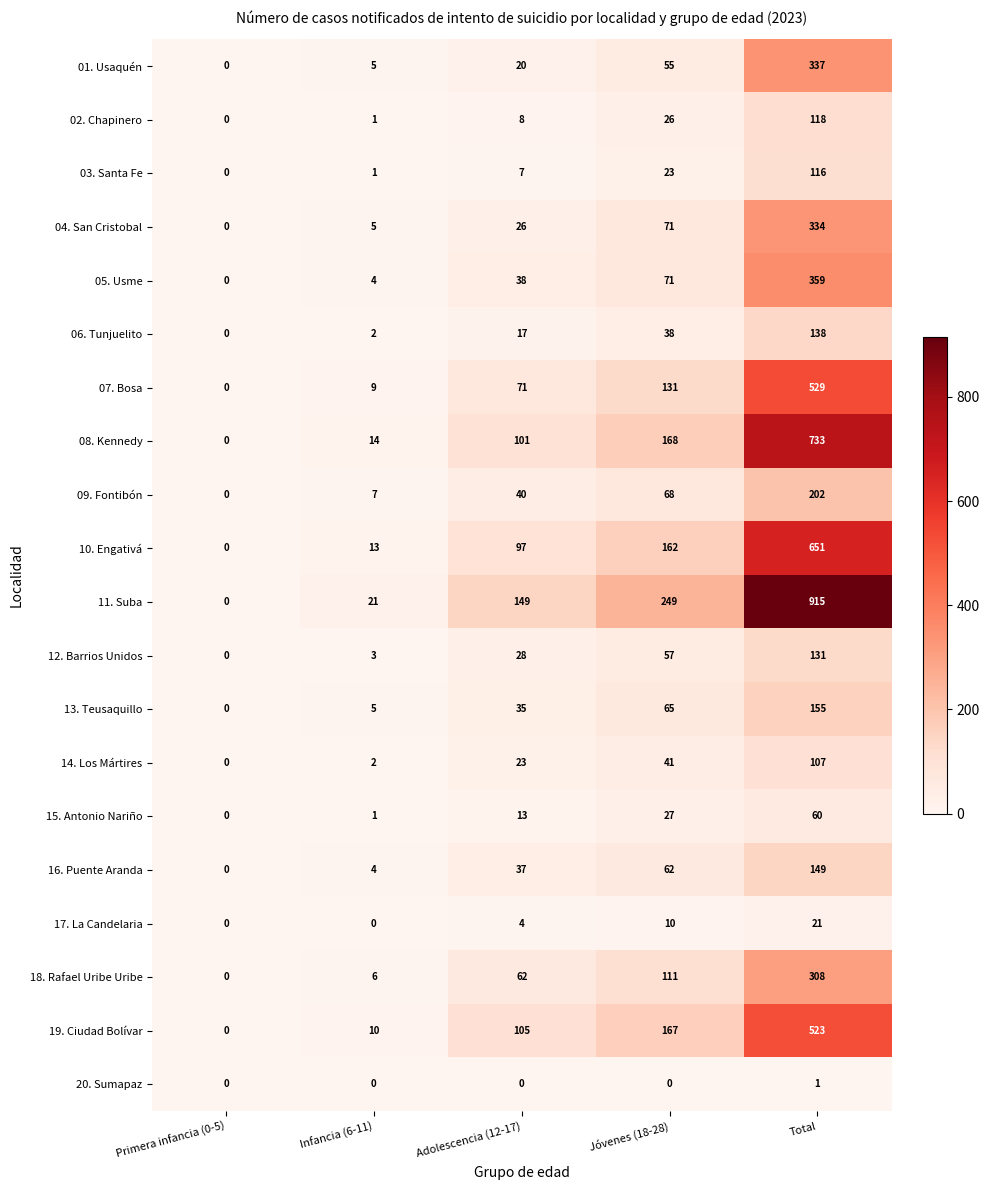

At which label is 14. Los Mártires closest to 53?

Jóvenes (18-28)